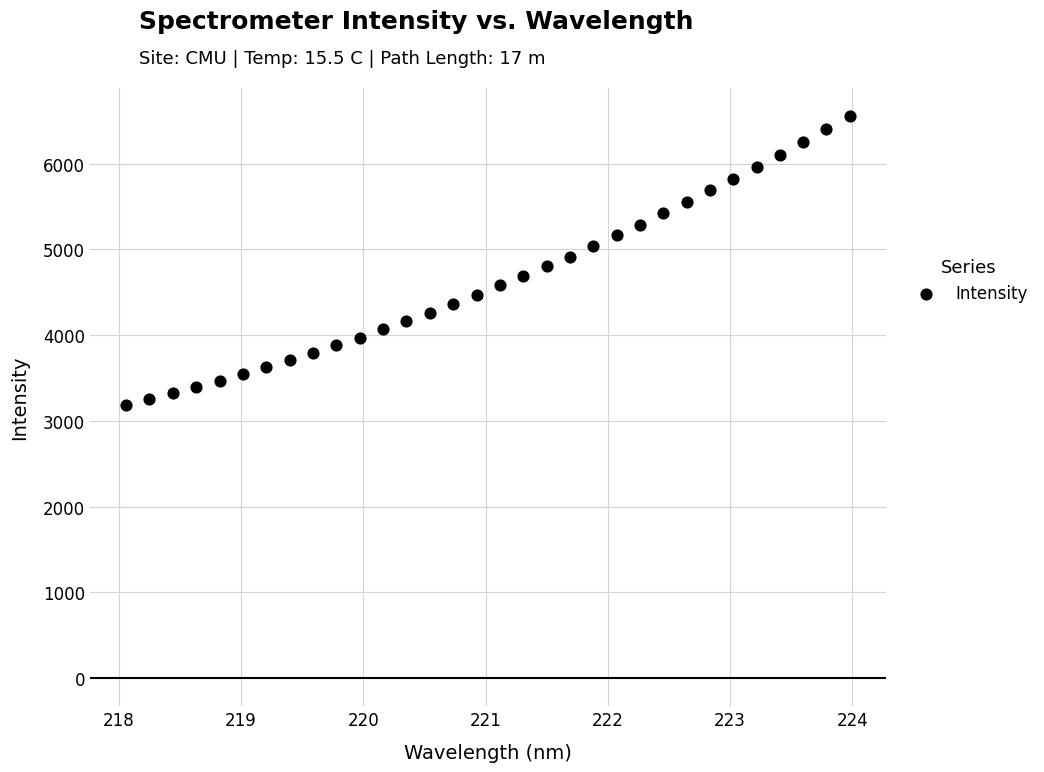

What is the range of Y values (max minus min)?

3366.5